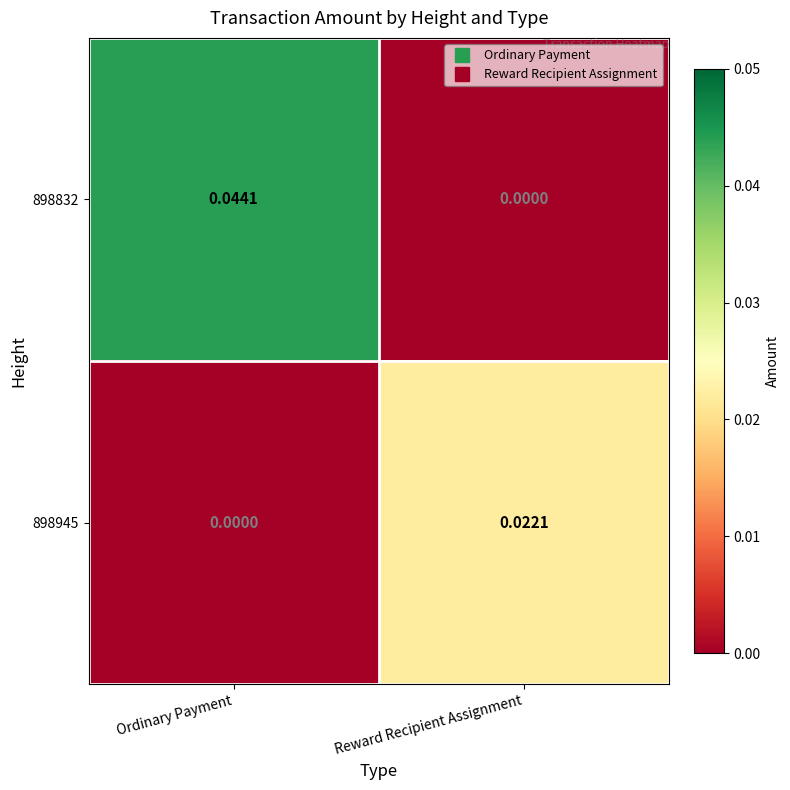

Which category has the highest value across all series?

Ordinary Payment